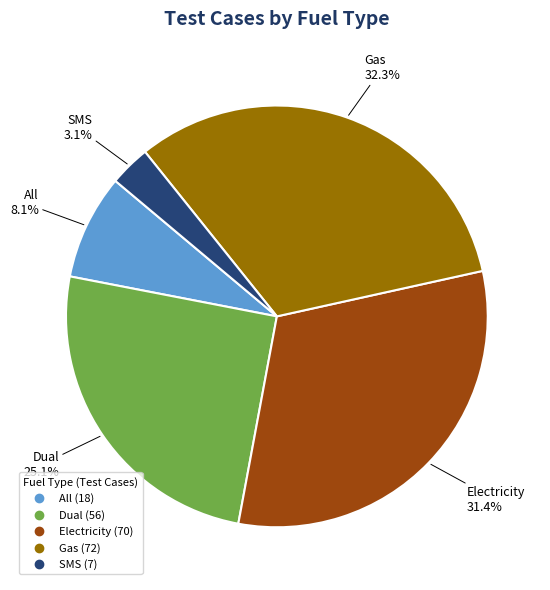

How many segments does this pie chart have?

5